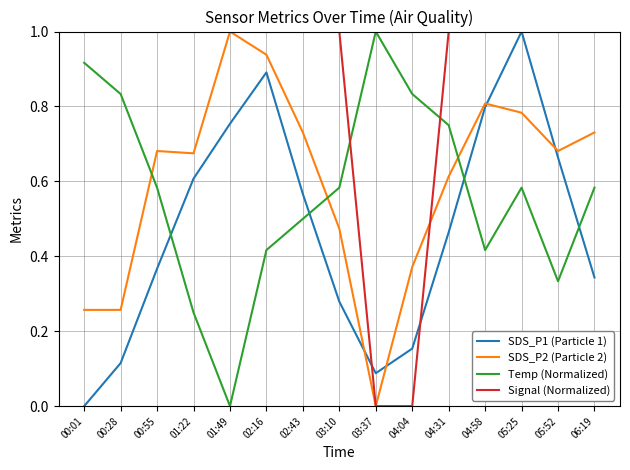

Count the number of data series in this chart.

4